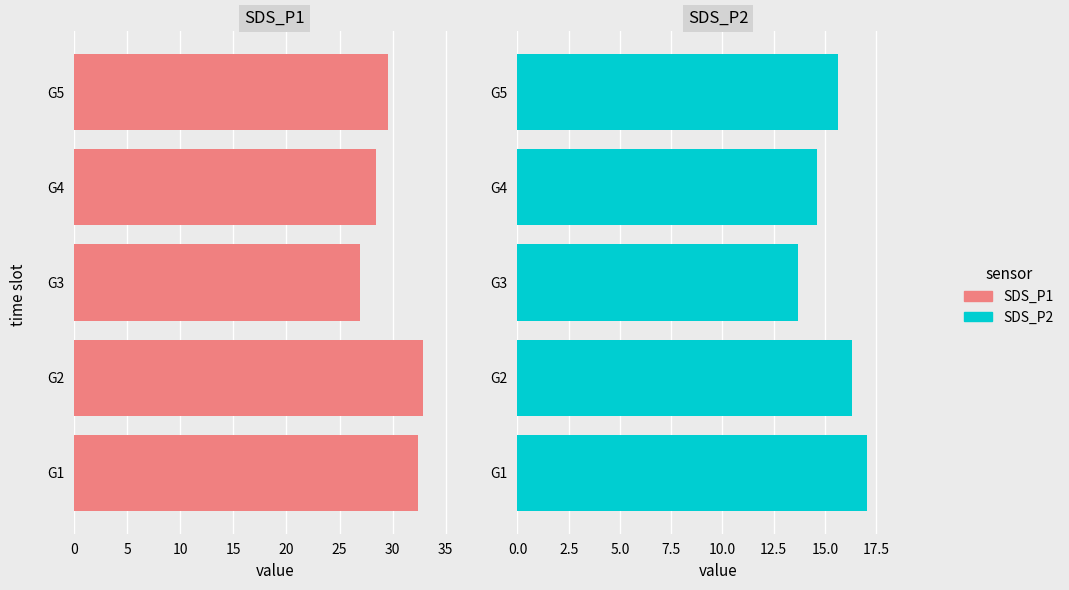

Rank the series at G5 from highest to lowest value.

SDS_P1, SDS_P2